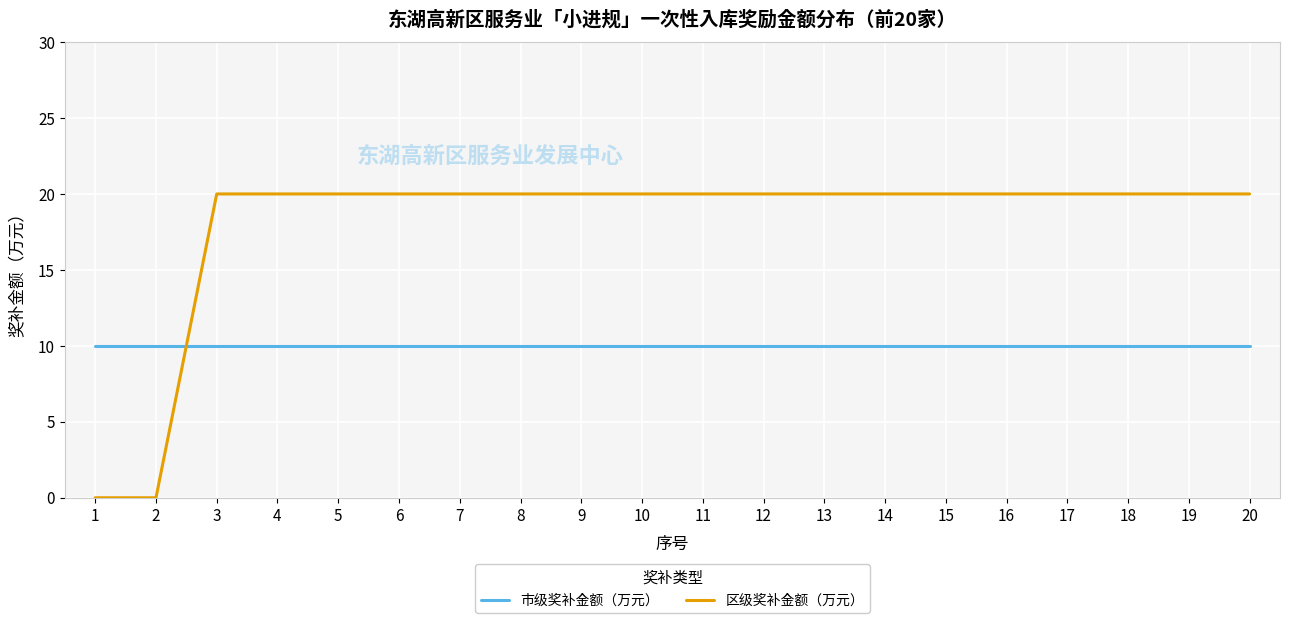

Is it true that 区级奖补金额（万元） equals 31 at 14?

False